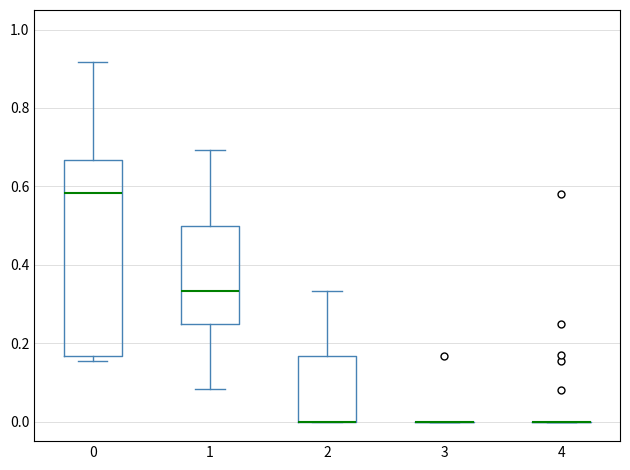

Which box is the tallest, from its lower edge to its upper edge?

0